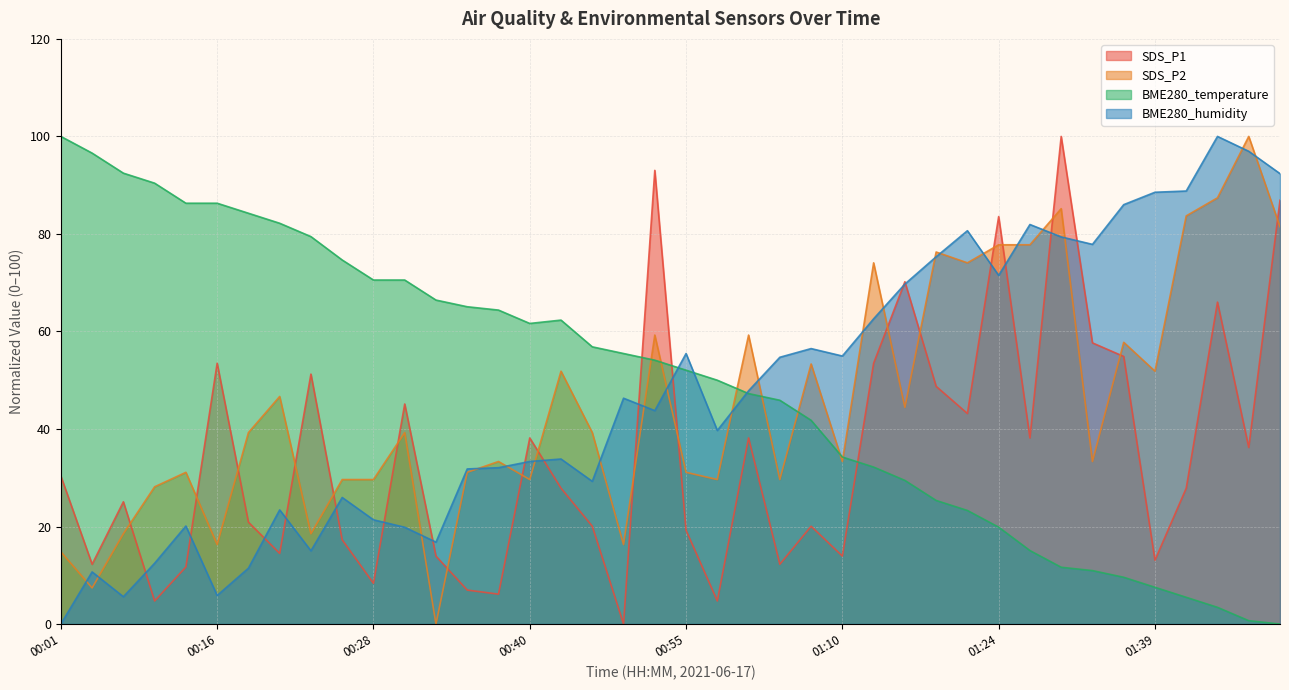

True or false: SDS_P1 has more than 0 interior local peaks.

True